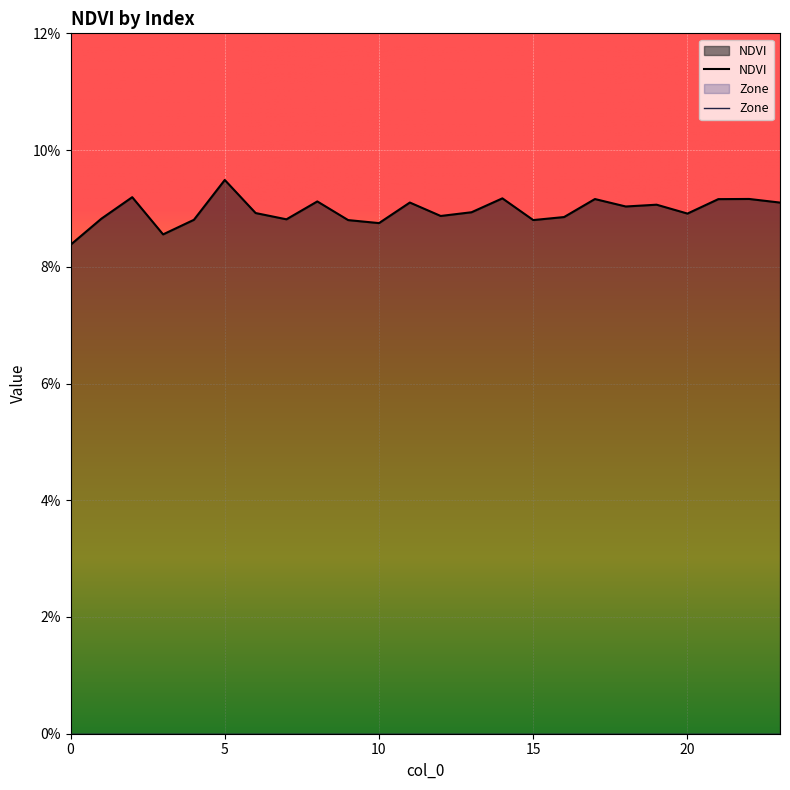

Does the chart display data point markers on the line(s)?

No